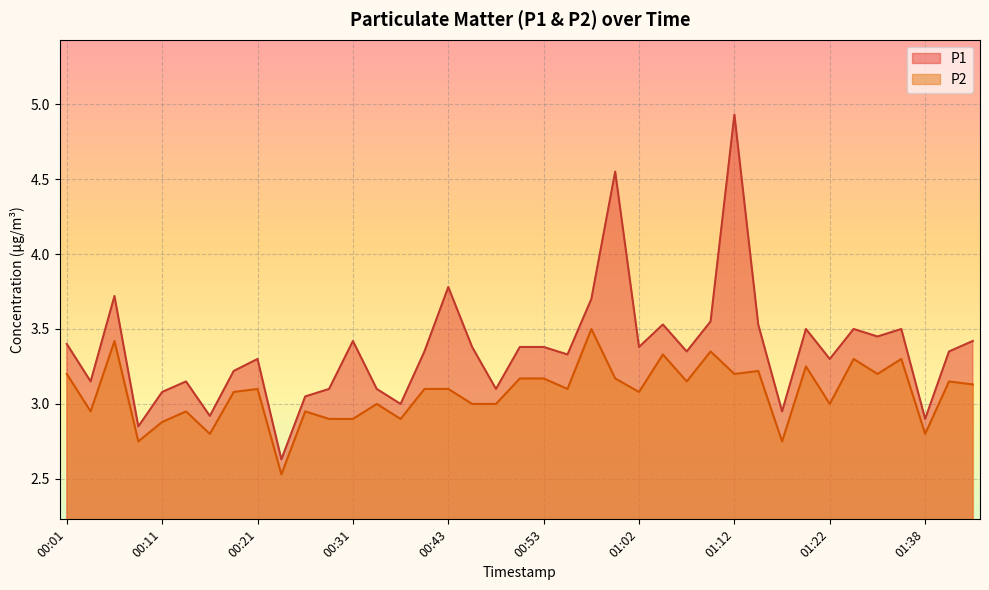

Reading left to right, what are all the values shown in this chart?

P1: 00:01=3.4	00:04=3.1	00:06=3.7	00:09=2.9	00:11=3.1	00:14=3.1	00:16=2.9	00:18=3.2	00:21=3.3	00:23=2.6	00:26=3.0	00:28=3.1	00:31=3.4	00:33=3.1	00:35=3.0	00:40=3.4	00:43=3.8	00:45=3.4	00:48=3.1	00:50=3.4	00:53=3.4	00:55=3.3	00:57=3.7	01:00=4.5	01:02=3.4	01:05=3.5	01:07=3.4	01:10=3.5	01:12=4.9	01:15=3.5	01:17=3.0	01:20=3.5	01:22=3.3	01:25=3.5	01:27=3.5	01:30=3.5	01:38=2.9	01:40=3.4	01:43=3.4
P2: 00:01=3.2	00:04=3.0	00:06=3.4	00:09=2.8	00:11=2.9	00:14=3.0	00:16=2.8	00:18=3.1	00:21=3.1	00:23=2.5	00:26=3.0	00:28=2.9	00:31=2.9	00:33=3.0	00:35=2.9	00:40=3.1	00:43=3.1	00:45=3.0	00:48=3.0	00:50=3.2	00:53=3.2	00:55=3.1	00:57=3.5	01:00=3.2	01:02=3.1	01:05=3.3	01:07=3.1	01:10=3.4	01:12=3.2	01:15=3.2	01:17=2.8	01:20=3.2	01:22=3.0	01:25=3.3	01:27=3.2	01:30=3.3	01:38=2.8	01:40=3.1	01:43=3.1